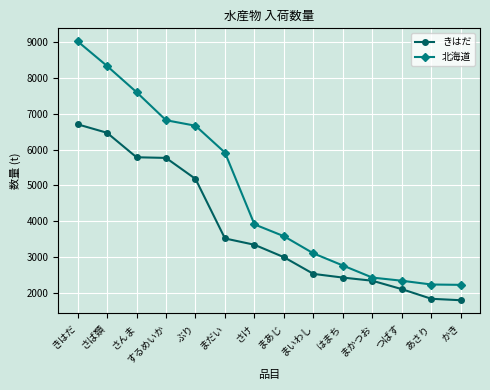

Is the value of きはだ at さば類 greater than the value of 北海道 at さんま?

No